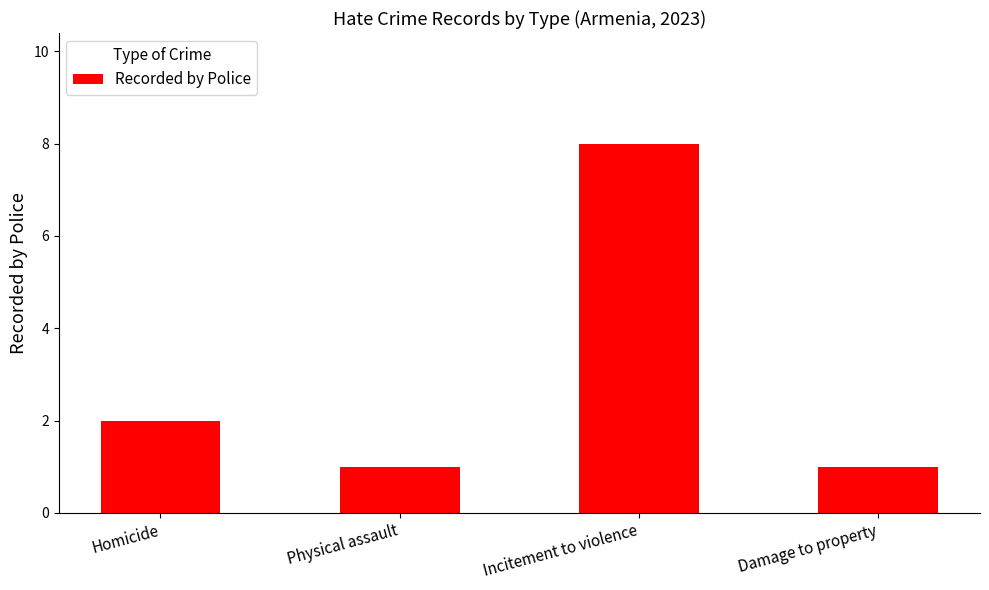

What is the average value?

3